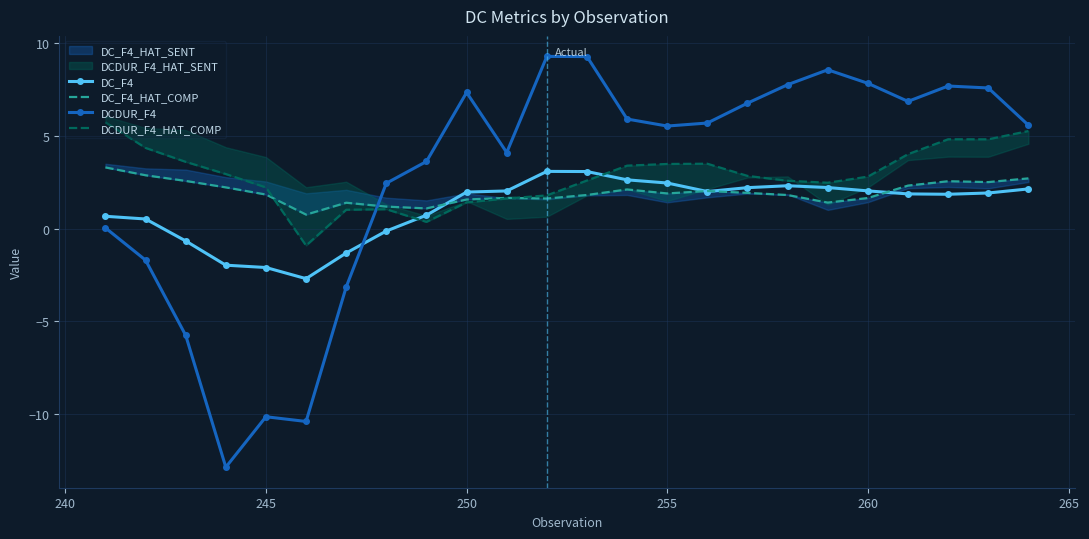

In DCDUR_F4, how many points are higher than both neighbors (excluding endpoints)?

5